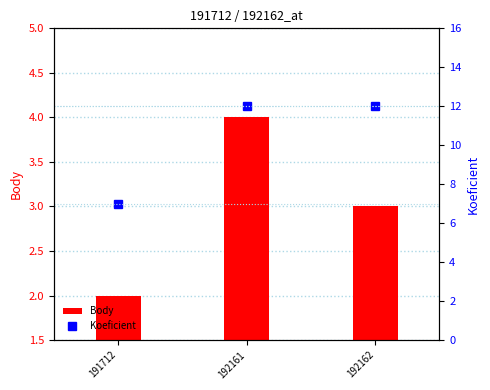

Between 192161 and 192162, which is larger?

192161